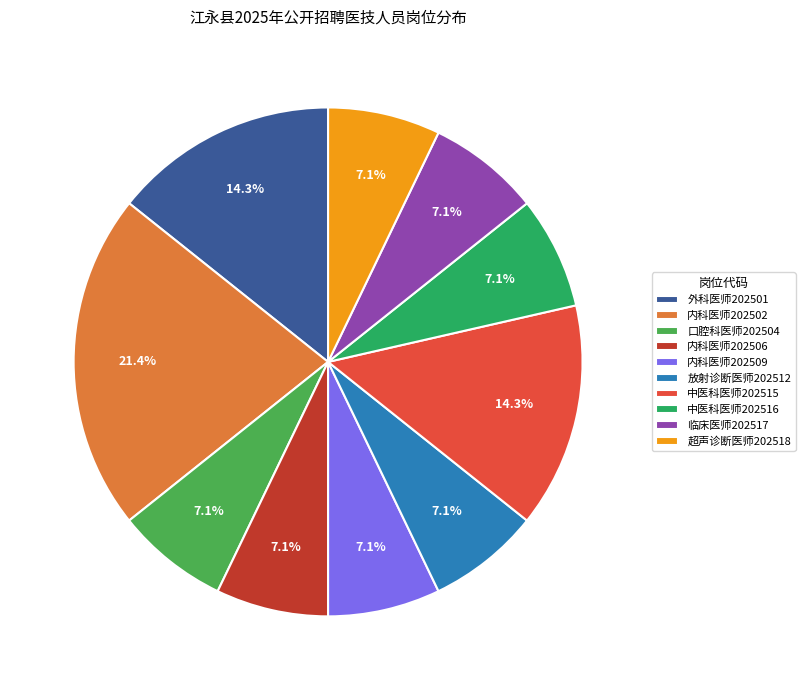

Does 中医科医师202515 account for over 50% of the chart?

No